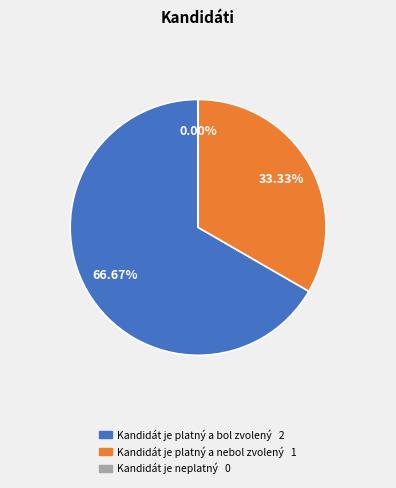

What is the change in value from Kandidát je platný a nebol zvolený to Kandidát je neplatný?

-1